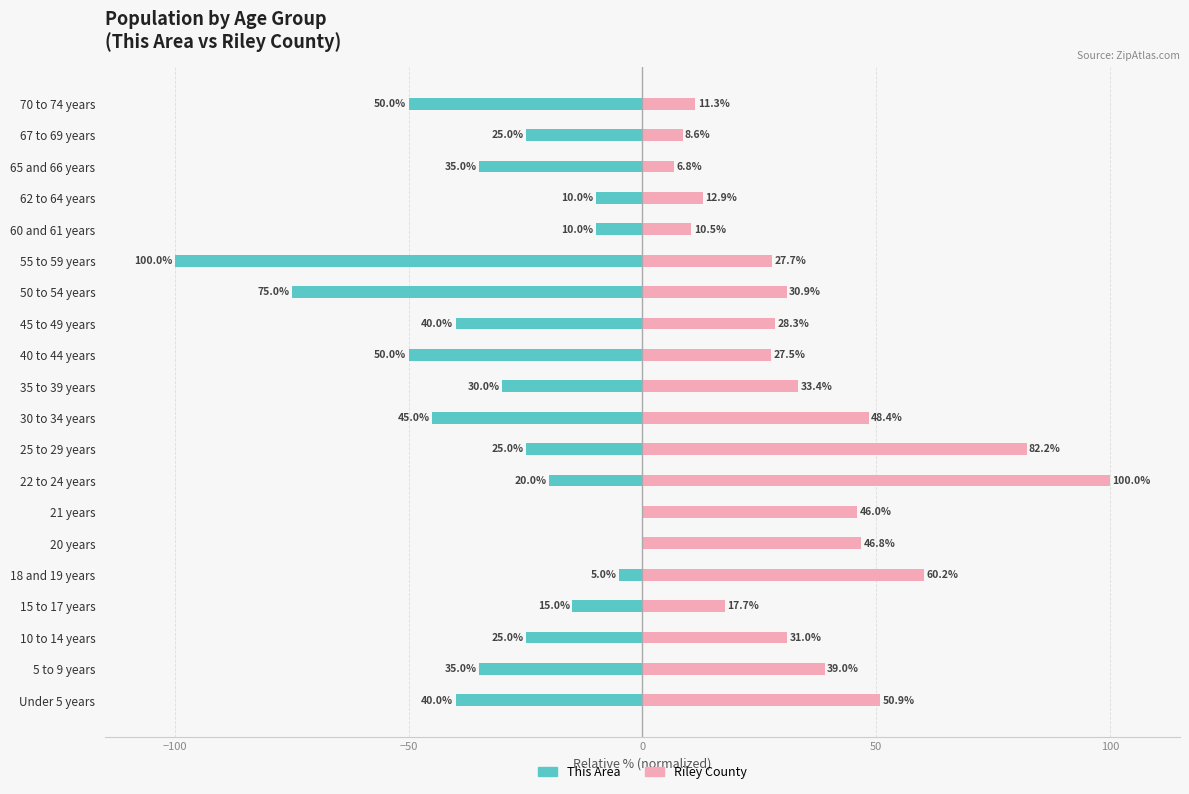

The Riley County series shows 19.9 at 20 years. True or false?

False